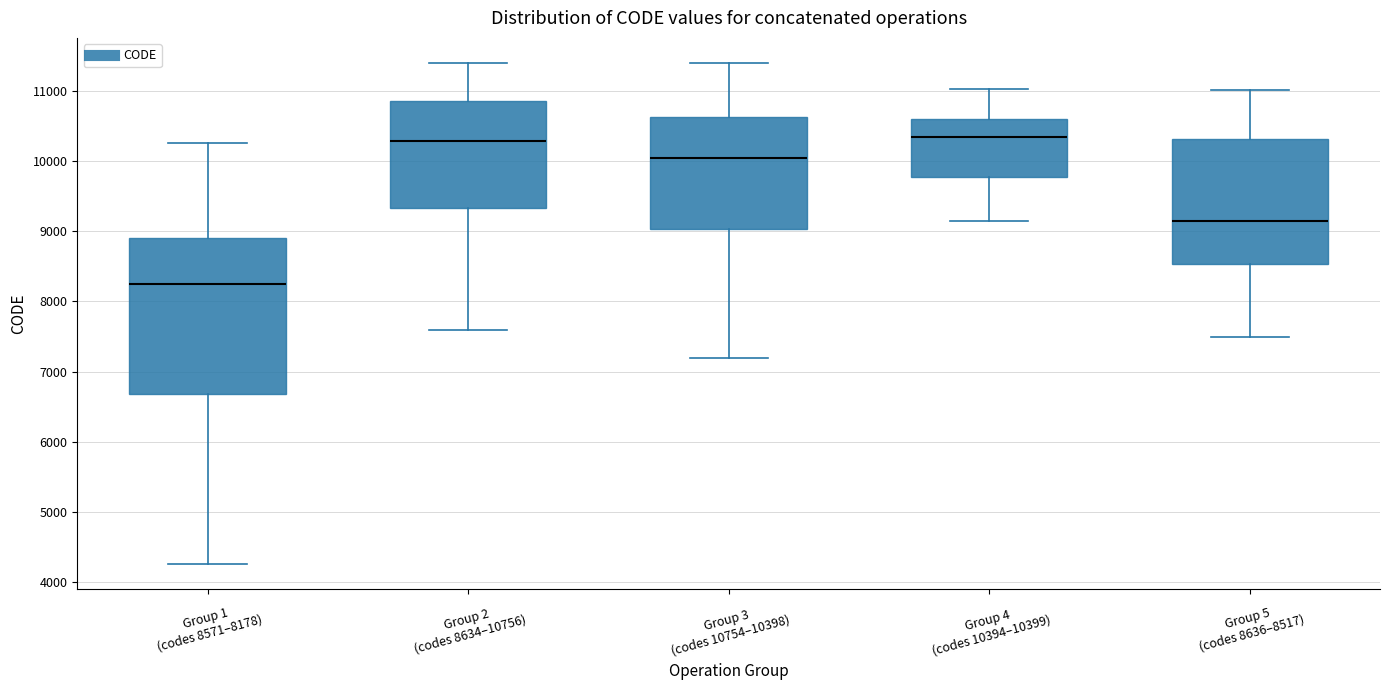

Where does the lower whisker of the box for Group 4 (codes 10394–10399) end on the y-axis? The values are not printed on the chart, so give them approximately, as read against the axis.

9100